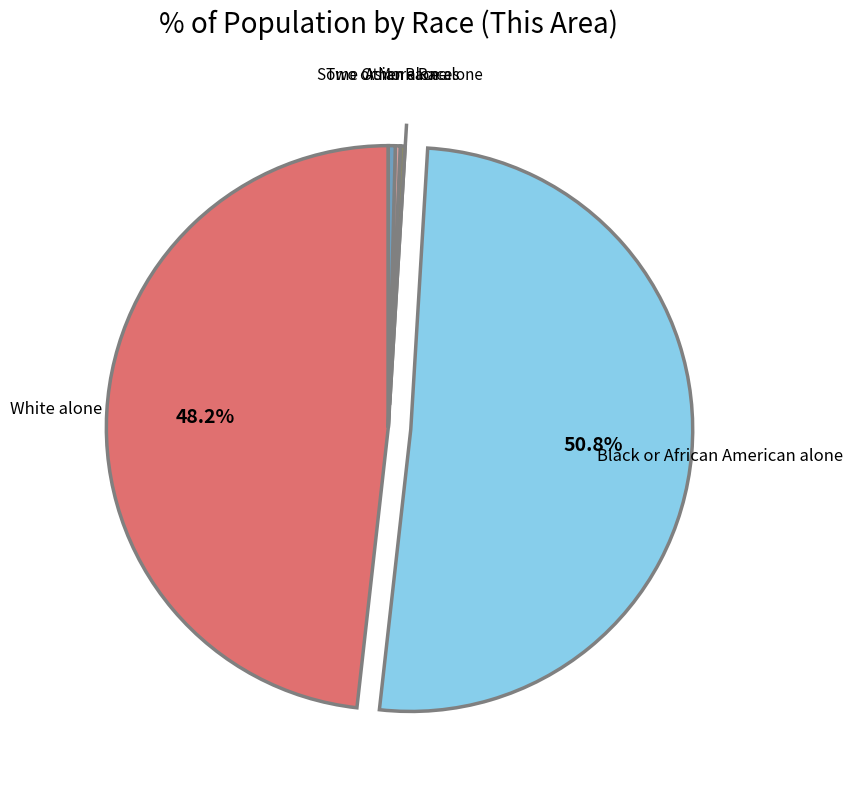

Does any single category account for the majority?

Yes